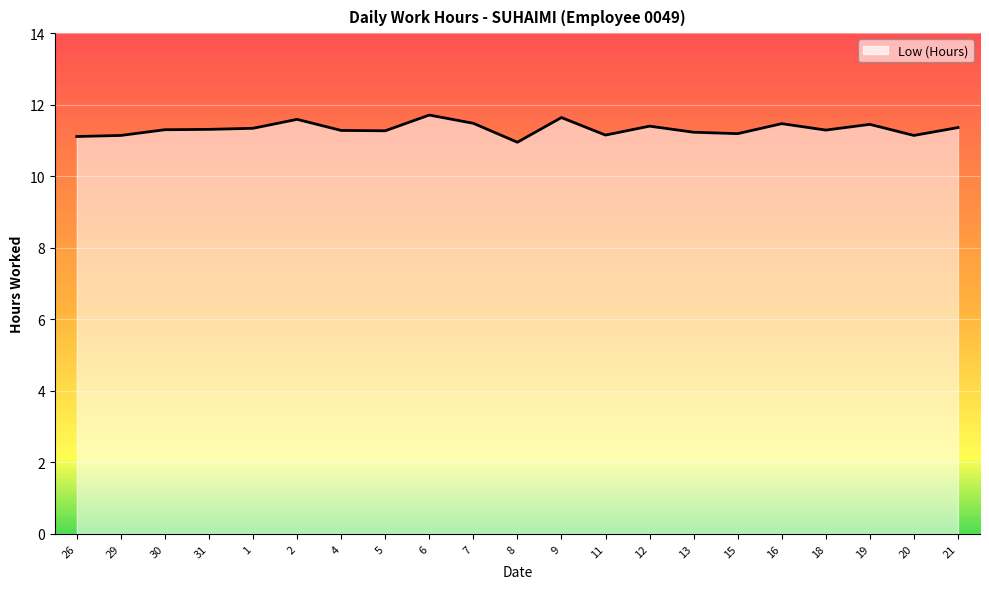

What position from the right is 4?

15